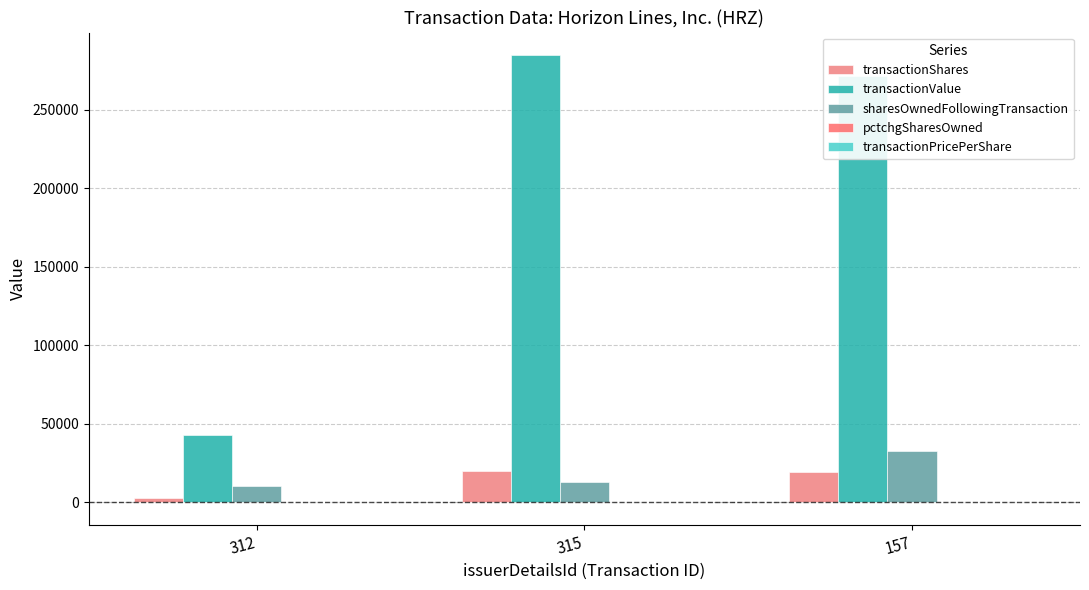

How many groups of bars are there?

3